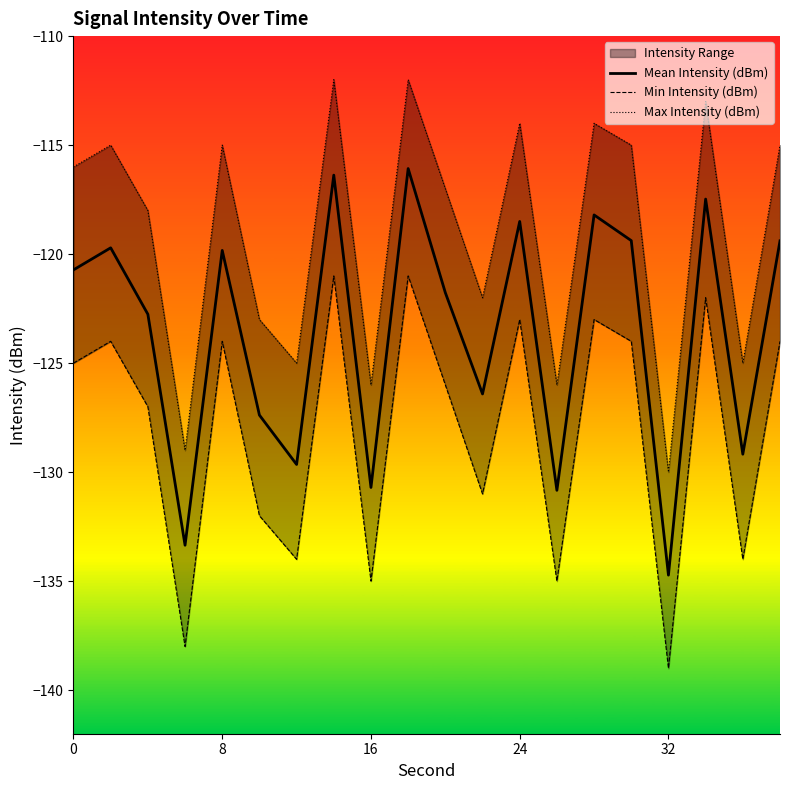

What is the highest value of the Max Intensity (dBm) series?

-112.0